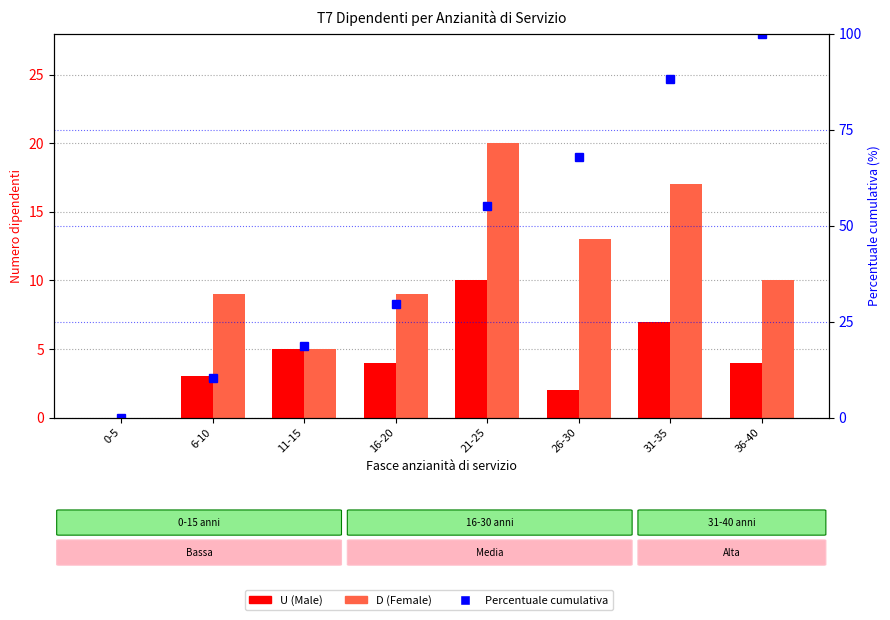

Which series changed the most between 6-10 and 16-20?

Percentuale cumulativa